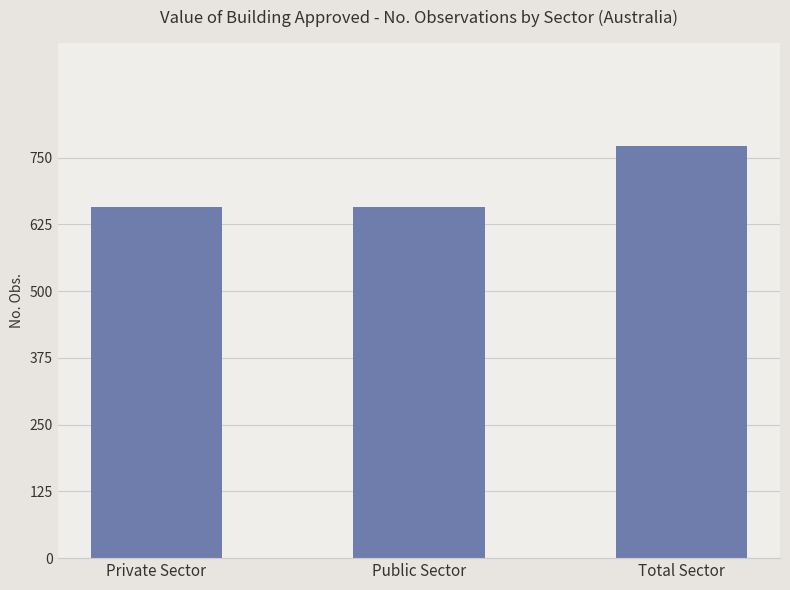

What is the ratio of the value at Total Sector to the value at Private Sector?

1.2